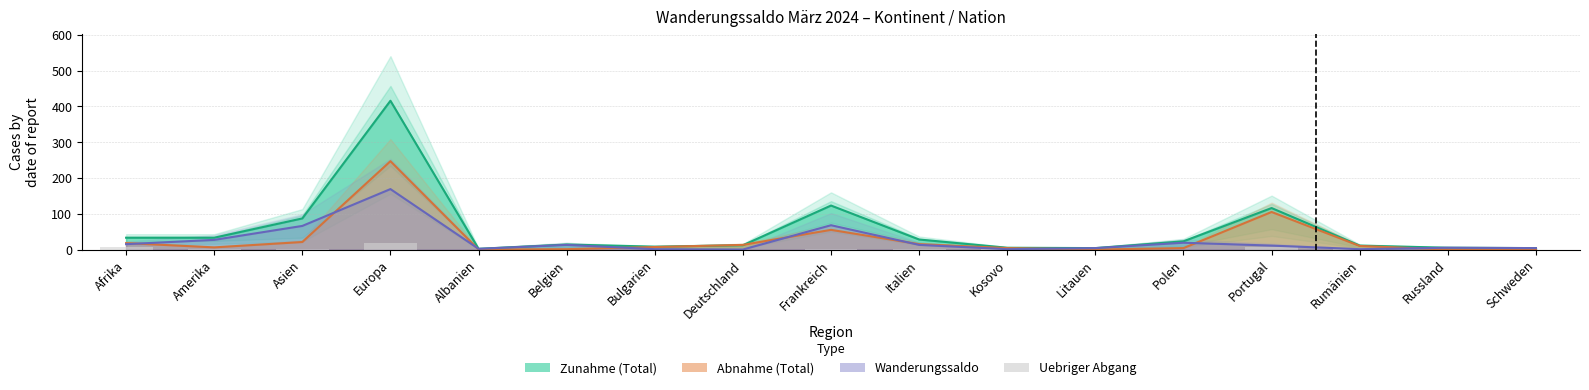

True or false: the data shows 0 at Albanien.

True